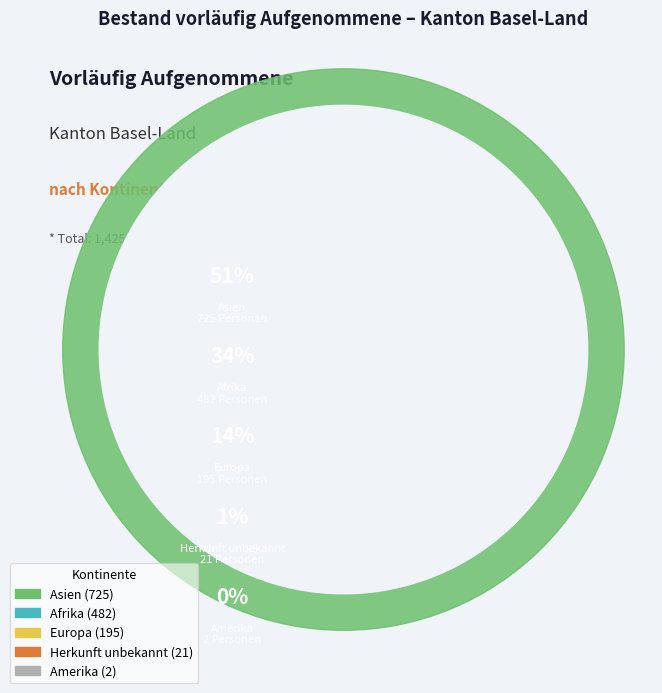

What portion of the pie excludes Afrika?

66.2%